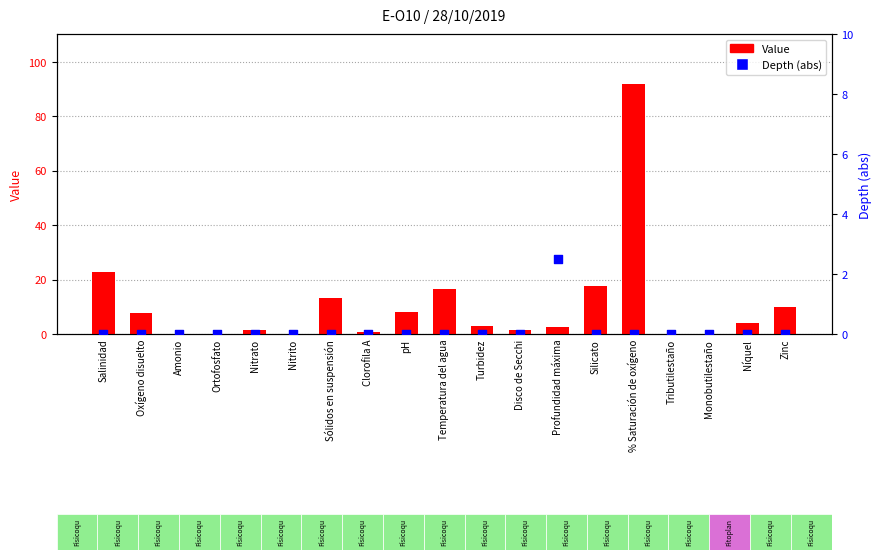

Which series has the widest spread of Y values?

Value